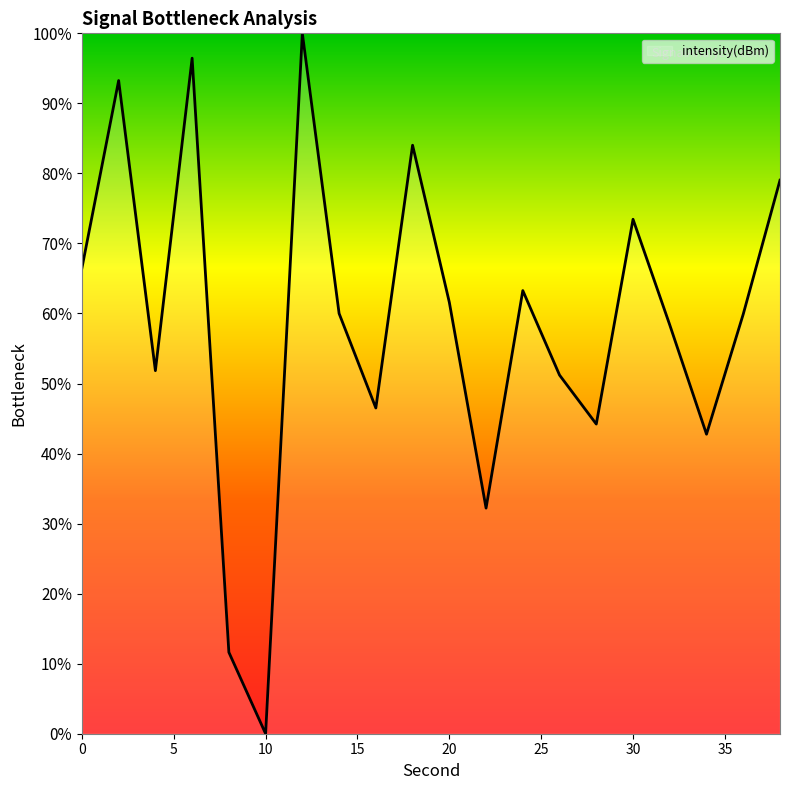

What is the greatest value displayed?

100.0